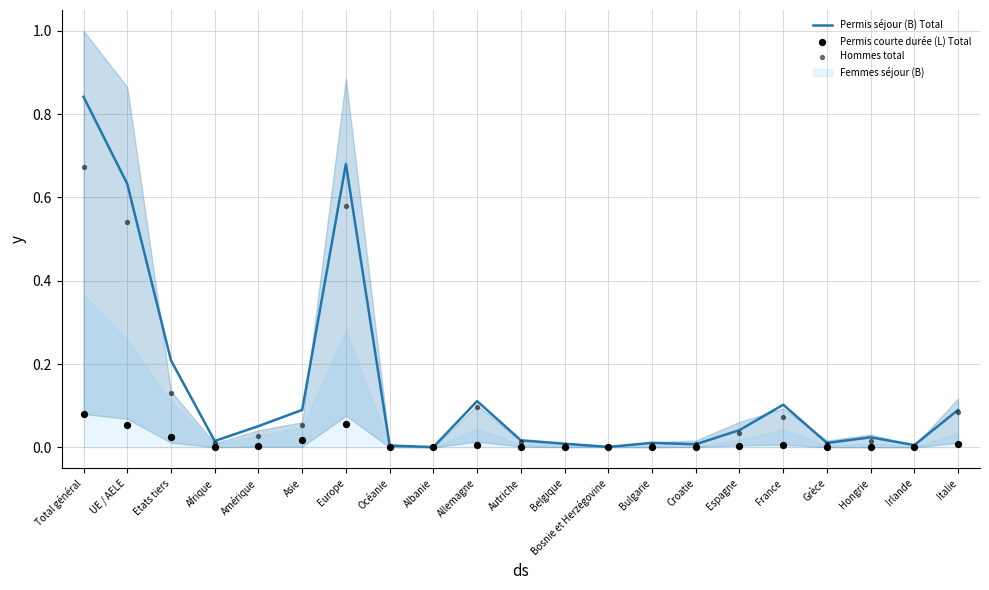

The Permis séjour (B) Total series shows 0.0 at Bulgarie. True or false?

True